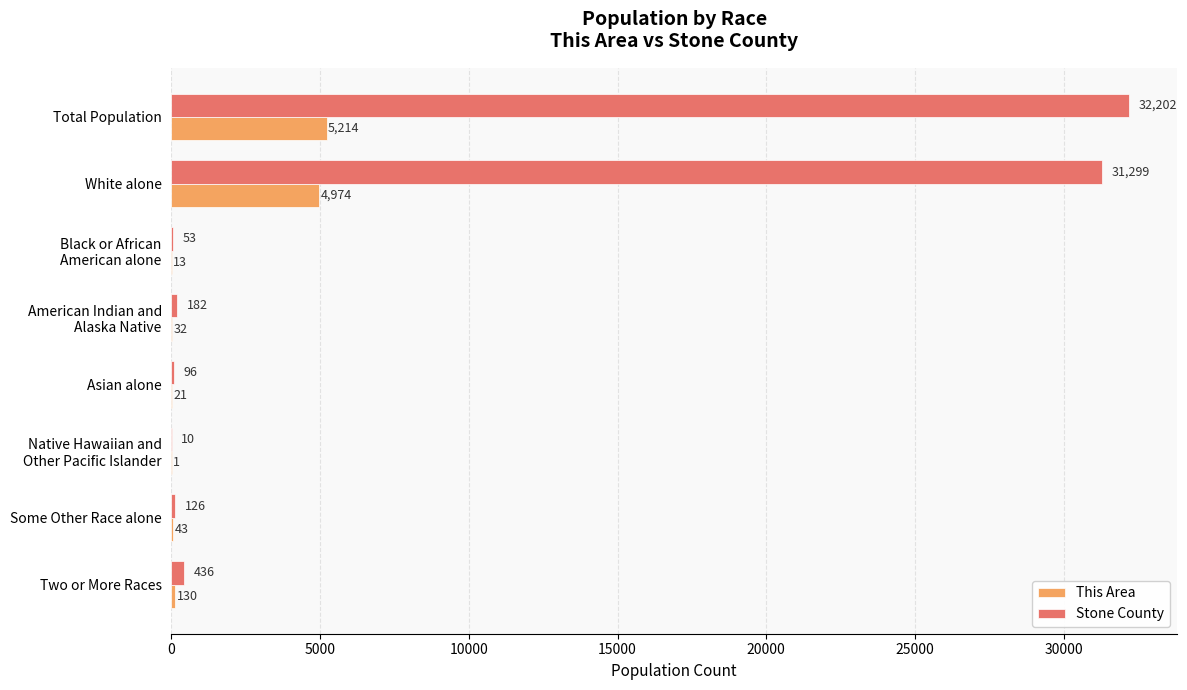

What is the sum of the Stone County values at Two or More Races and Some Other Race alone?

562